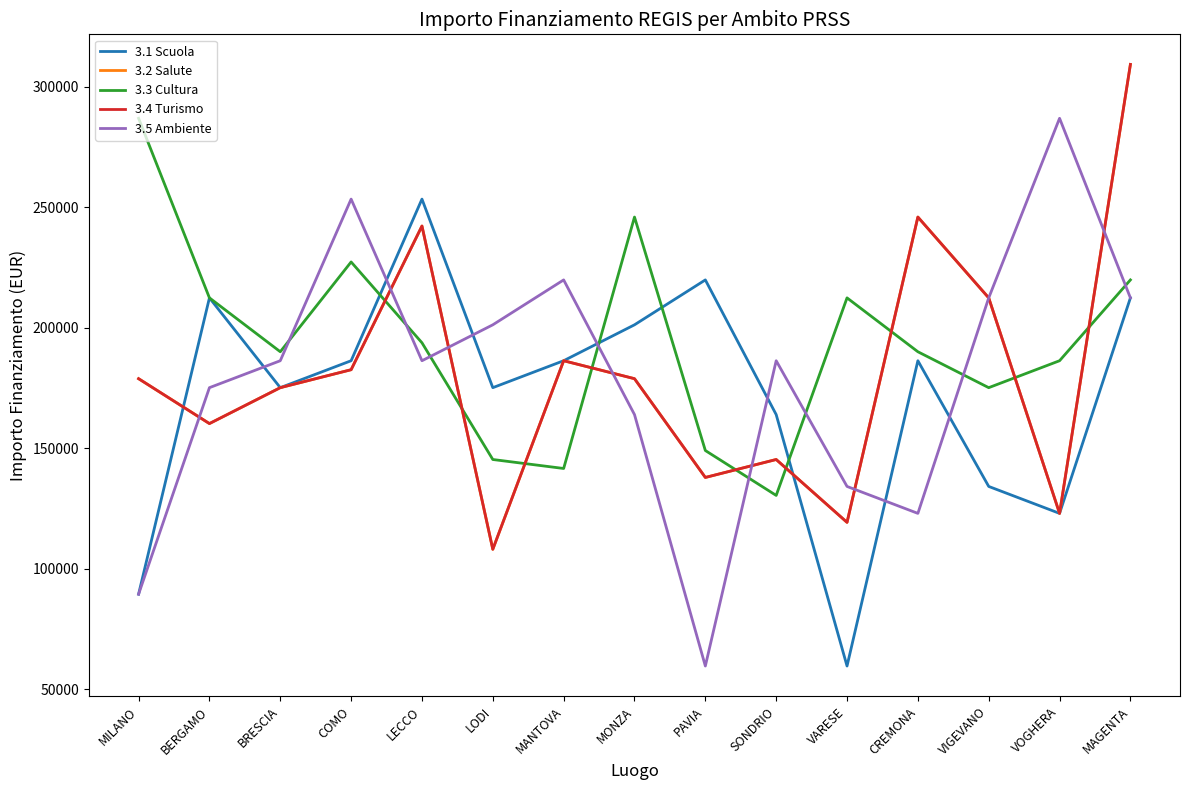

True or false: 3.5 Ambiente and 3.2 Salute cross at least once.

True